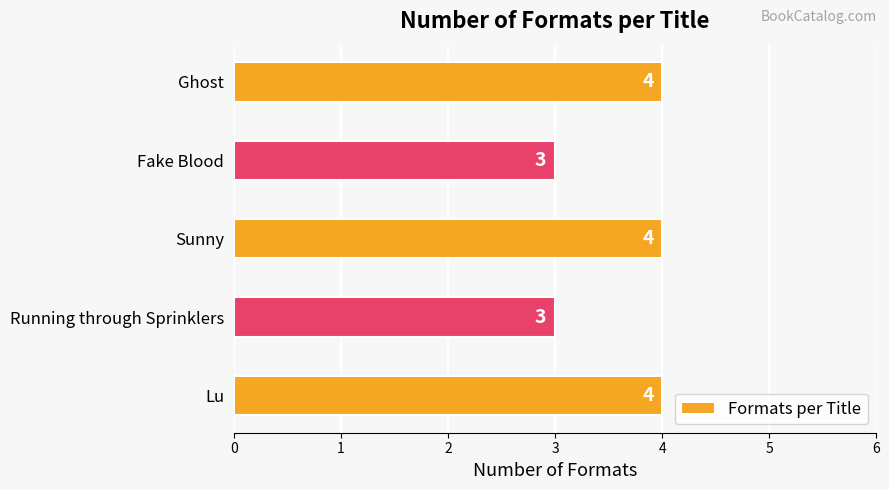

Count the number of data series in this chart.

1